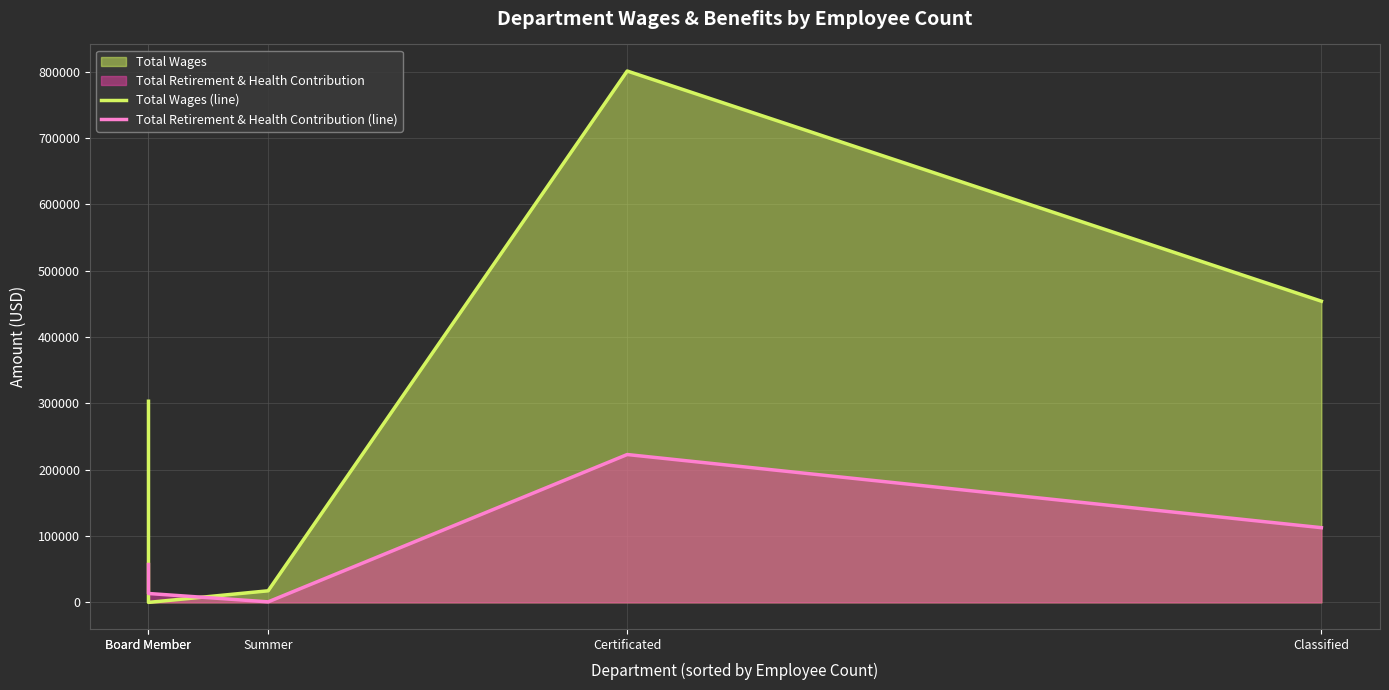

Reading right to left, extract all data points from this chart.

Total Wages (line): 454025	800985	17470	0	303190
Total Retirement & Health Contribution (line): 112605	222872	800	13400	57079